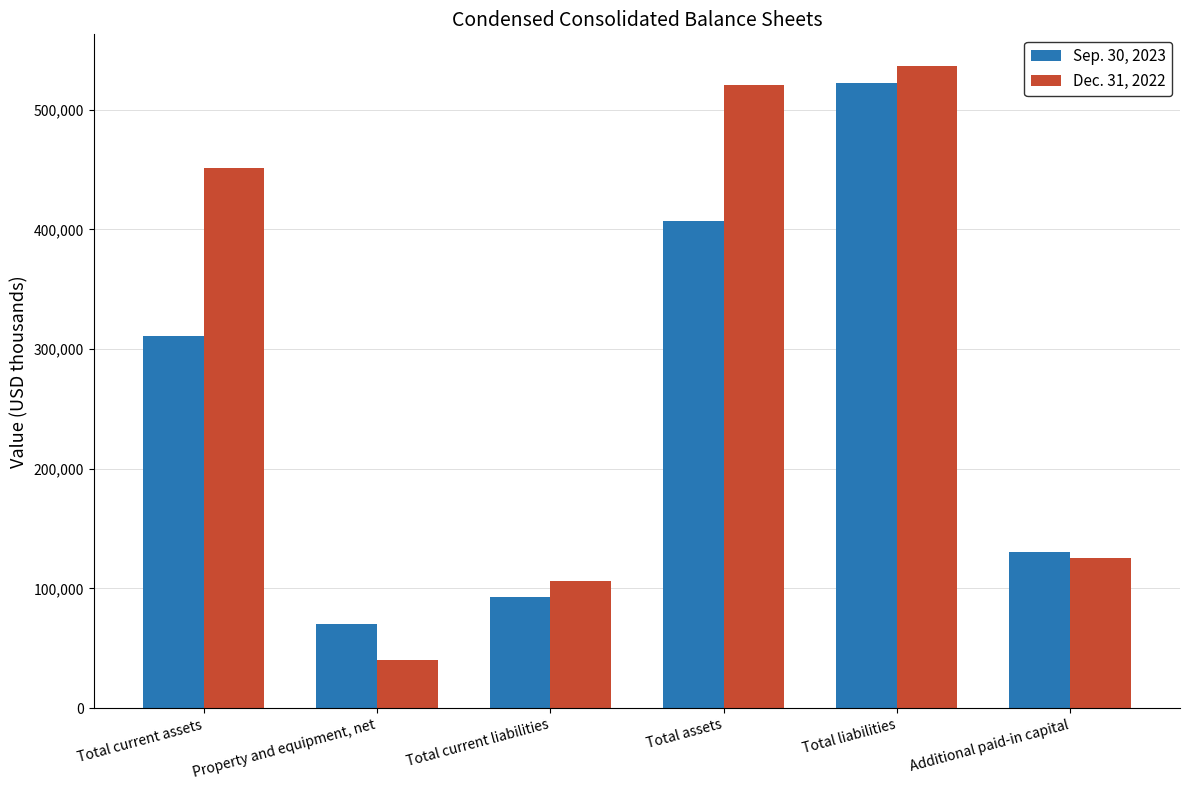

The Sep. 30, 2023 series shows 170996 at Additional paid-in capital. True or false?

False